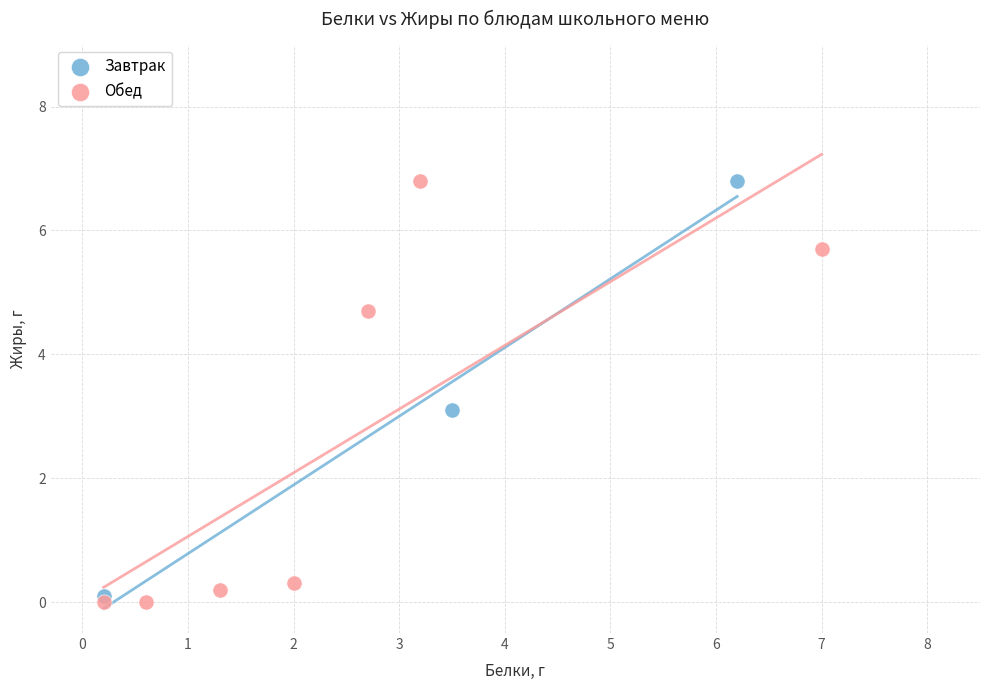

What are all the series names shown in the legend?

Завтрак, Обед